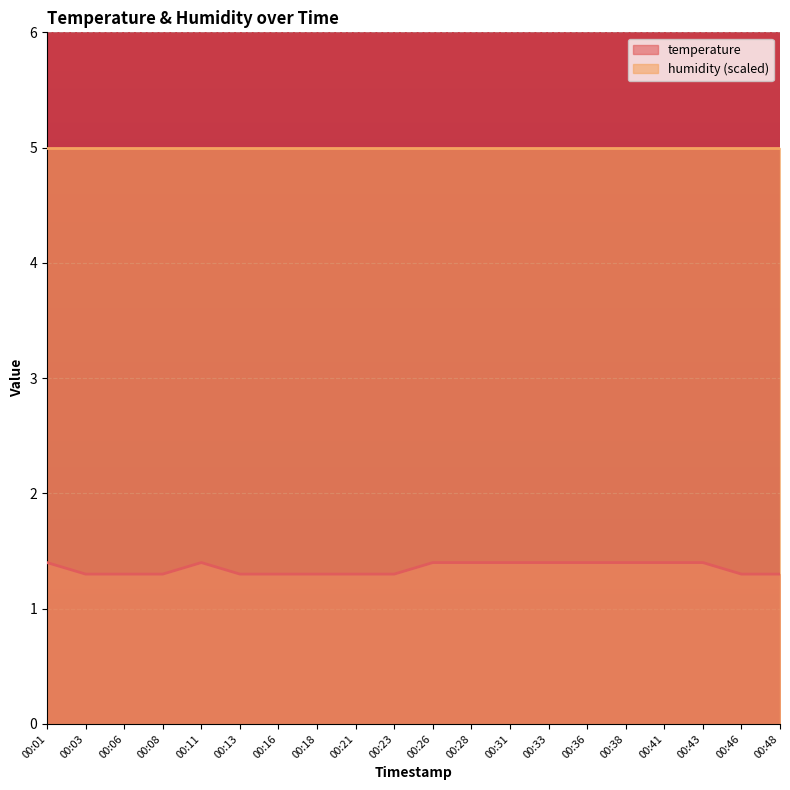

What is the value of the 17th point from the left?

1.4